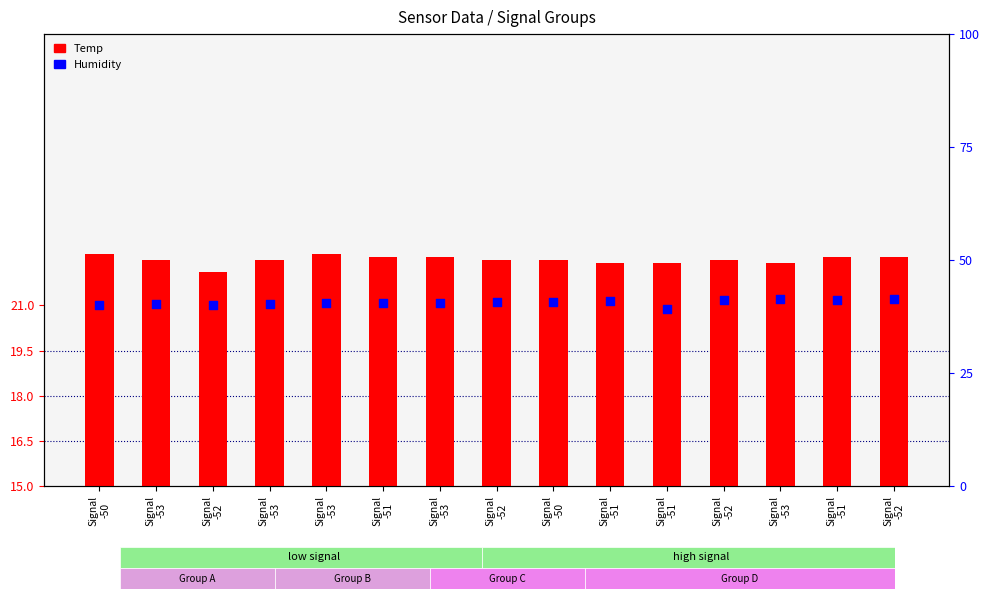

Which series has the largest total across all categories?

Humidity